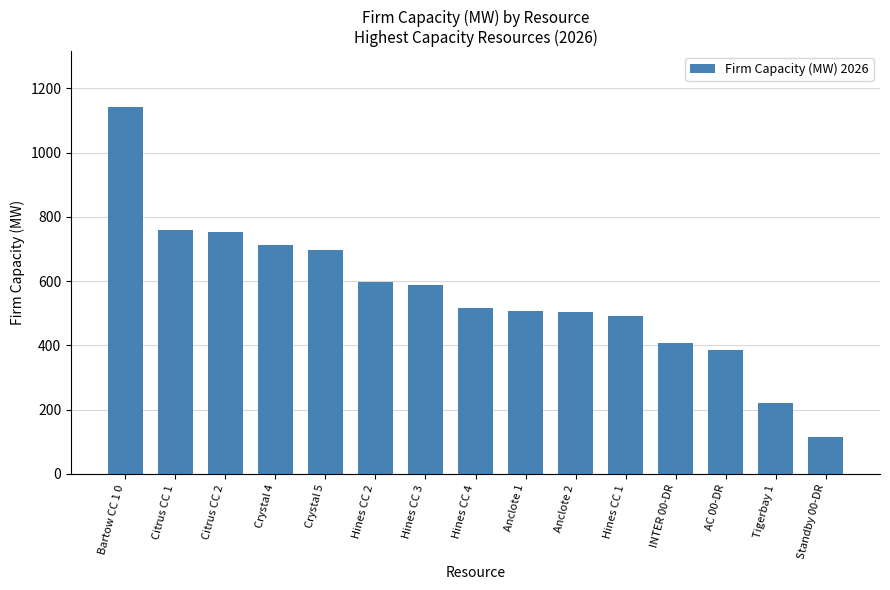

What is the difference between the maximum and second lowest values?

922.0